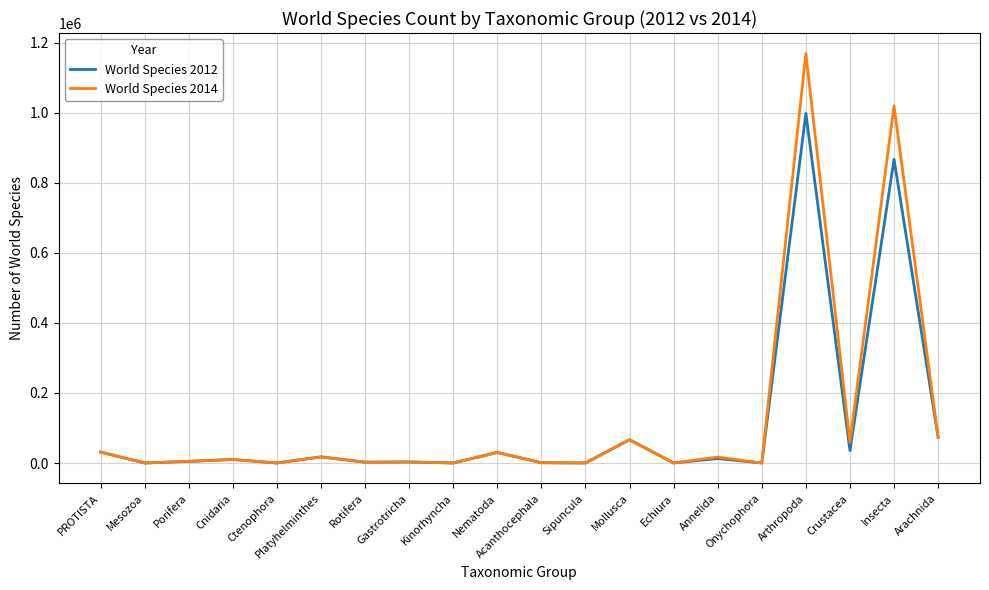

Does the chart display data point markers on the line(s)?

No